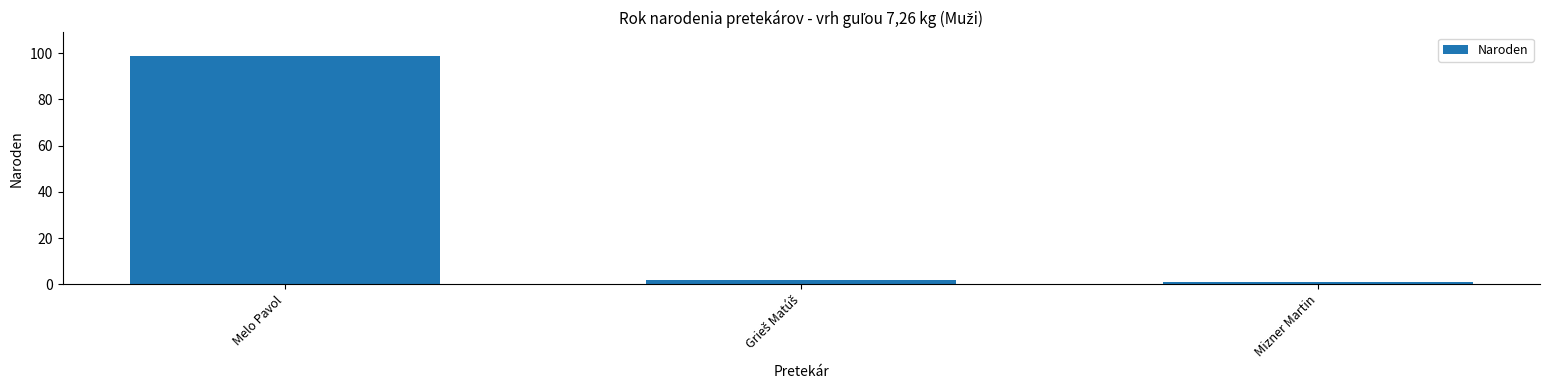

The value at Melo Pavol is 148. True or false?

False